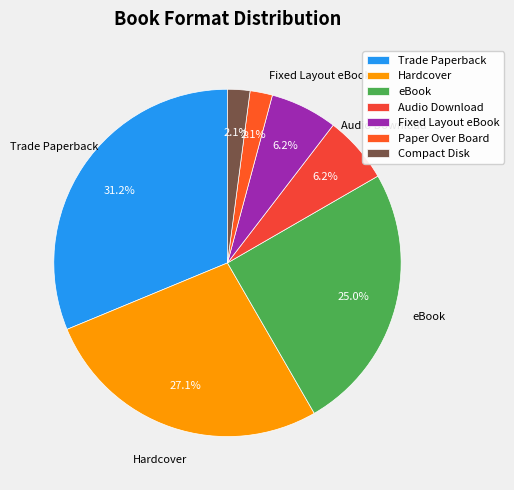

The Fixed Layout eBook slice represents 1% of the pie. True or false?

False